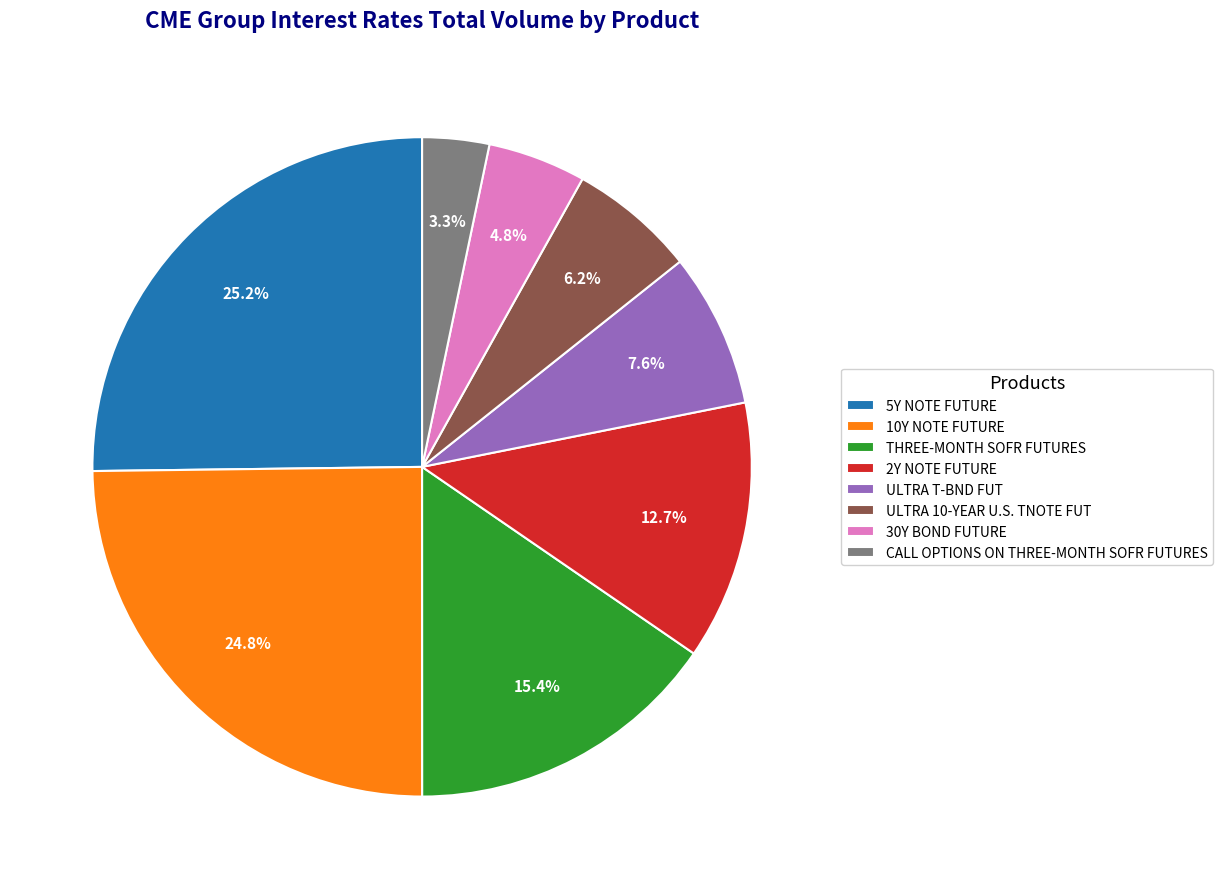

How many segments does this pie chart have?

8